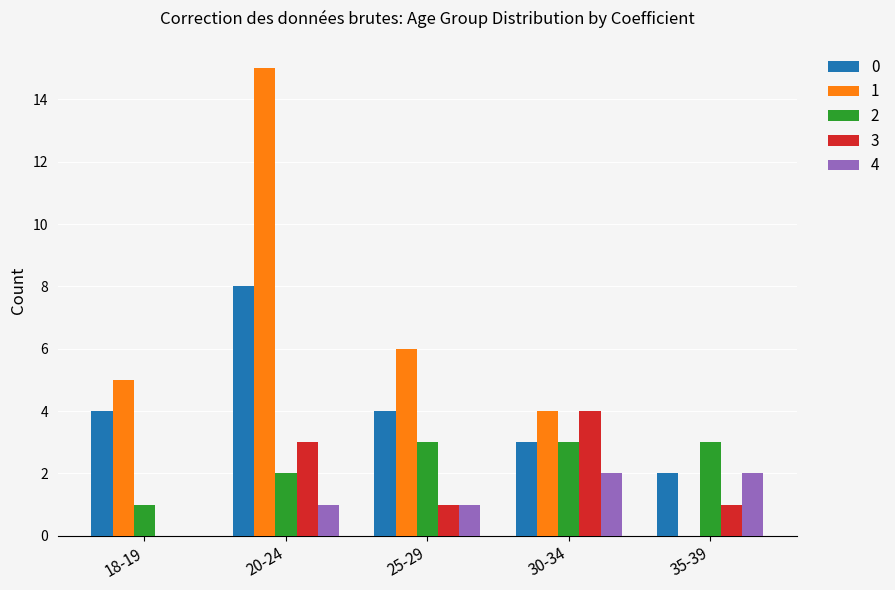

What is the difference between the 3 values at 20-24 and 25-29?

2